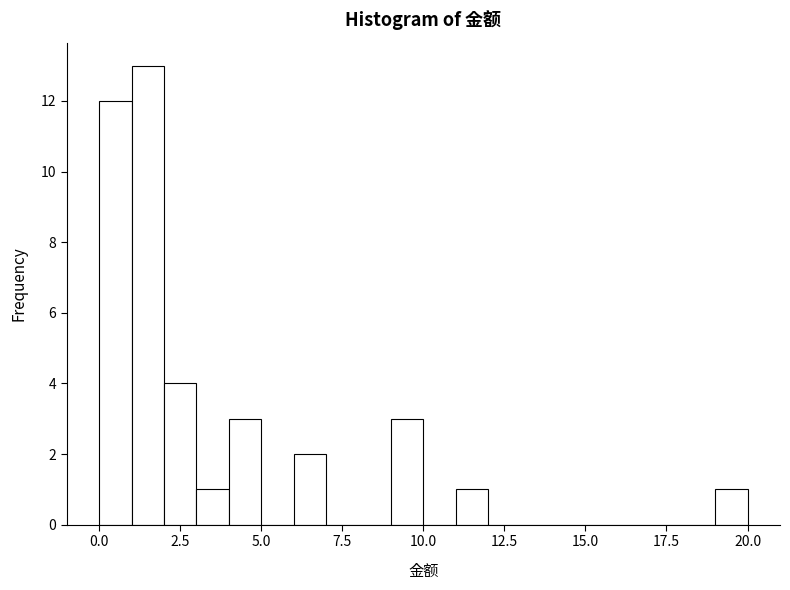

Around what value on the x-axis is the tallest bar? Give the approximate position of its centre, as read against the axis.

1.5